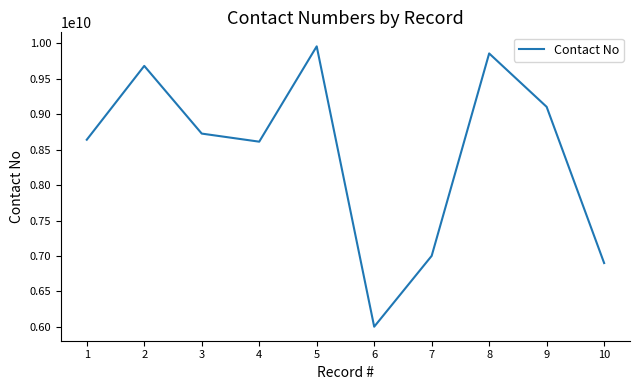

Is it true that the value at 3 is 14447753524?

False